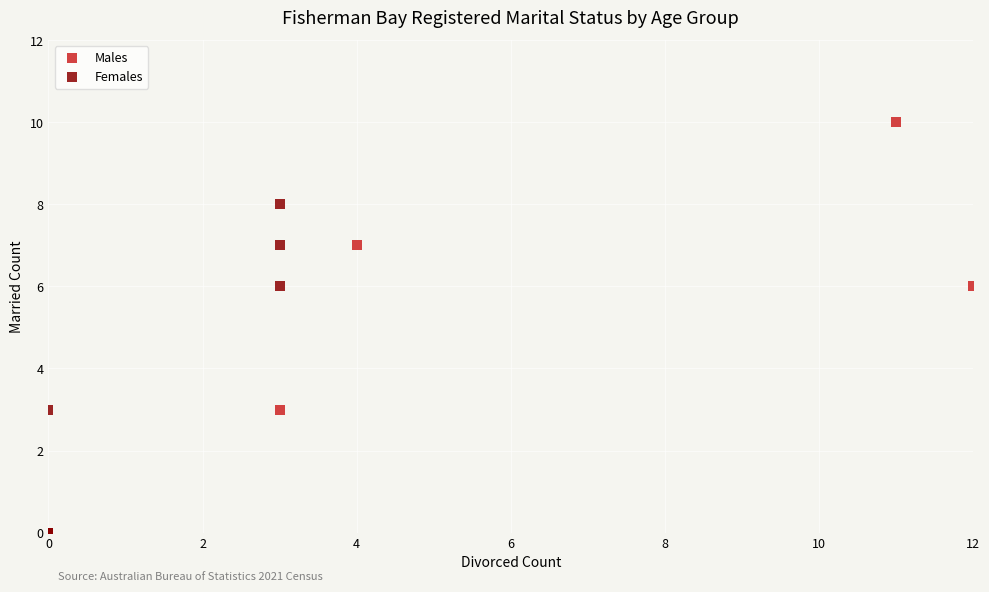

Which series contains the highest Y value?

Males